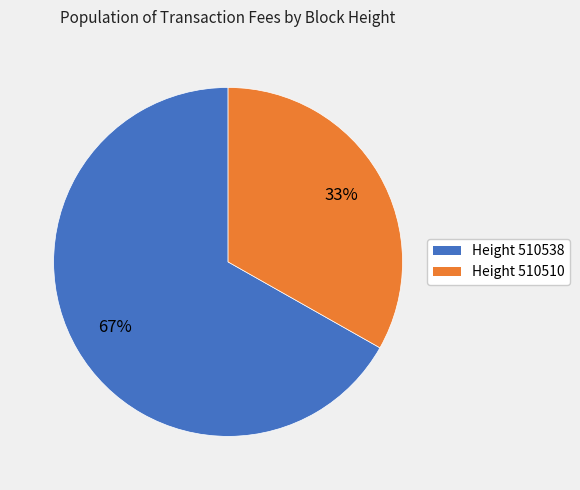

To the nearest percent, what is the difference between the largest and smallest slice percentages?

34%